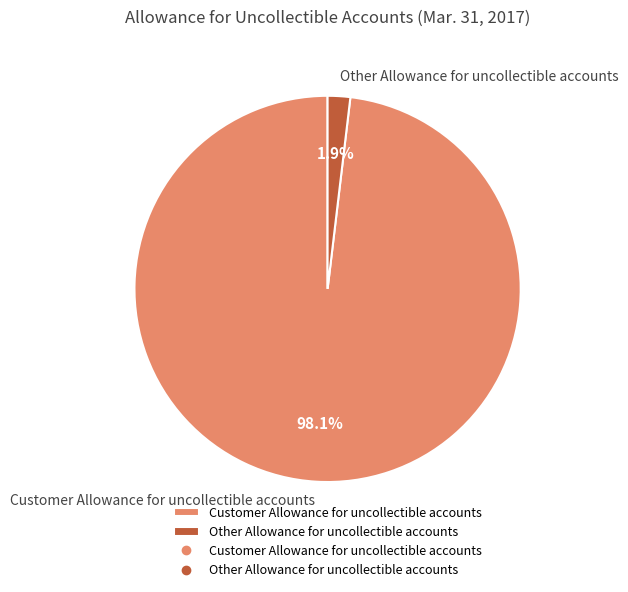

True or false: Other Allowance for uncollectible accounts accounts for 2% of the total.

True